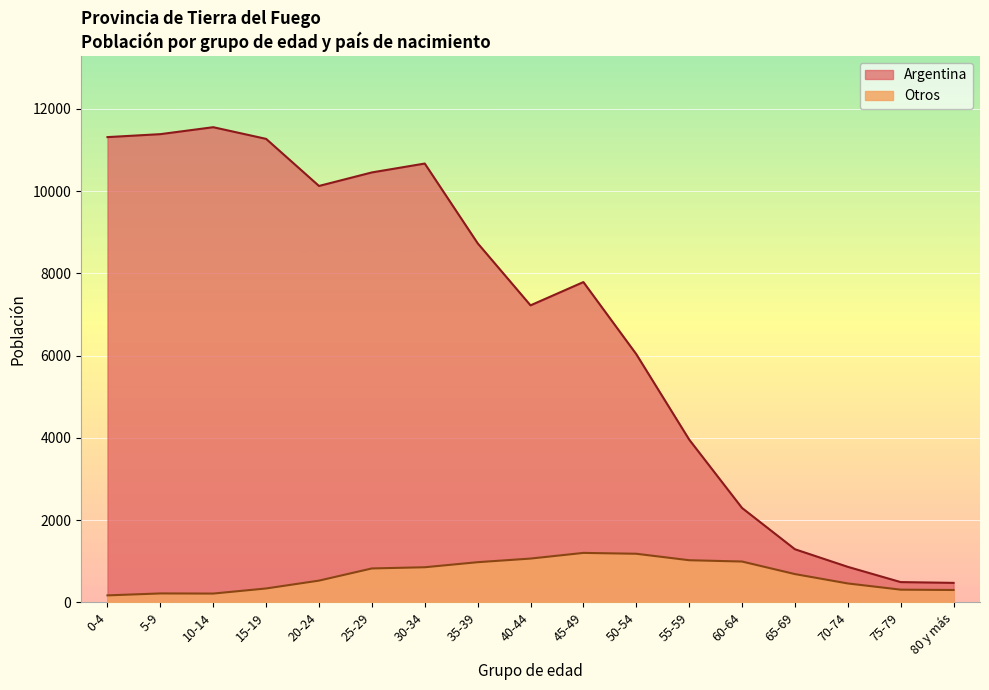

True or false: Otros and Argentina intersect in this chart.

False